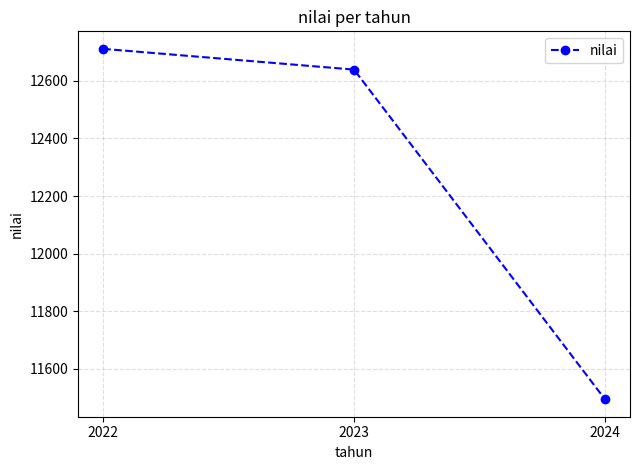

Rank the categories by value from highest to lowest.

2022, 2023, 2024